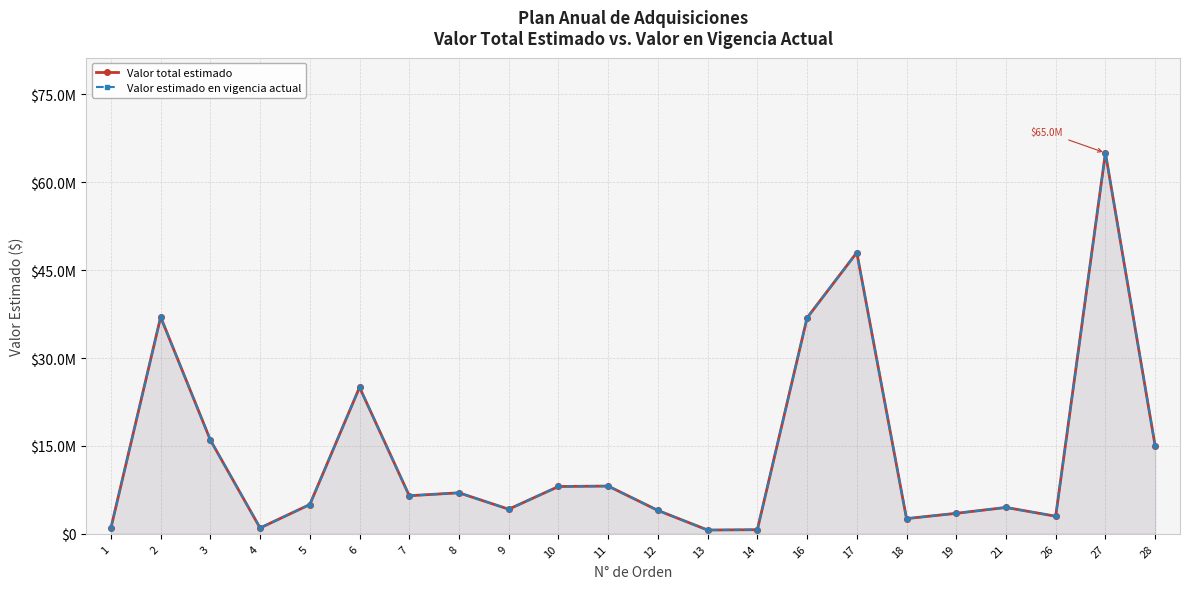

At which label does Valor estimado en vigencia actual first exceed 6500000?

2